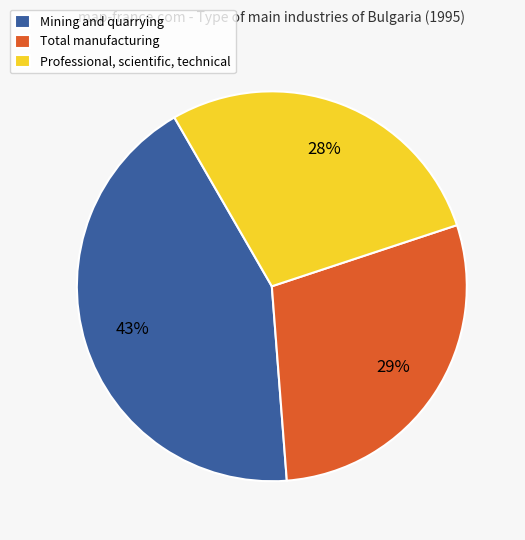

Is there any slice that represents more than half of the pie?

No